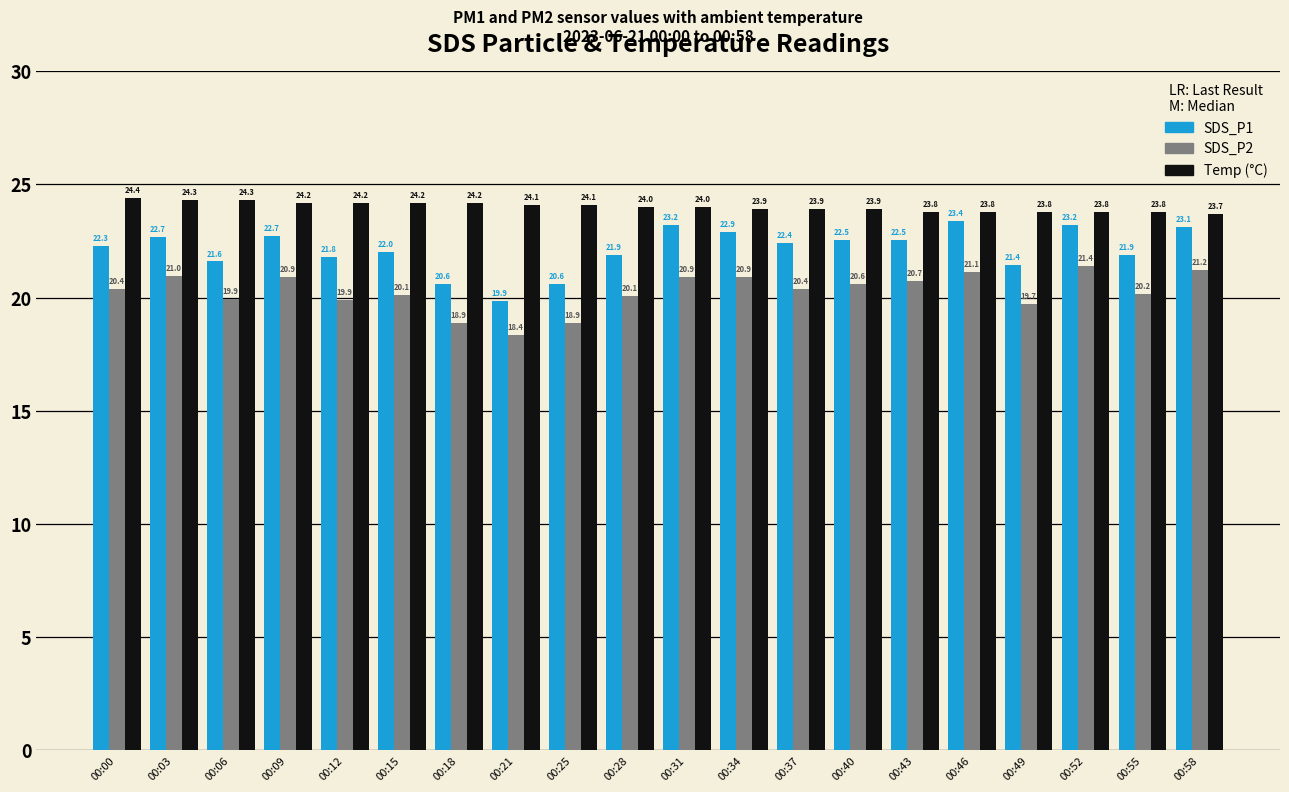

What is the spread (max minus min) of values at 00:34?

3.0